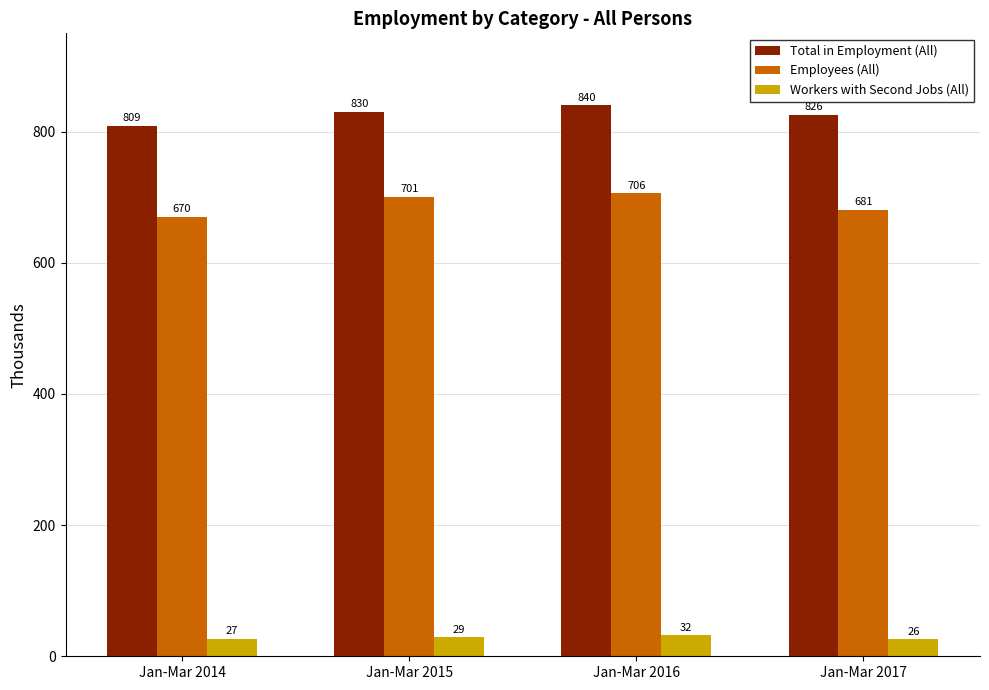

What are all the series names shown in the legend?

Total in Employment (All), Employees (All), Workers with Second Jobs (All)